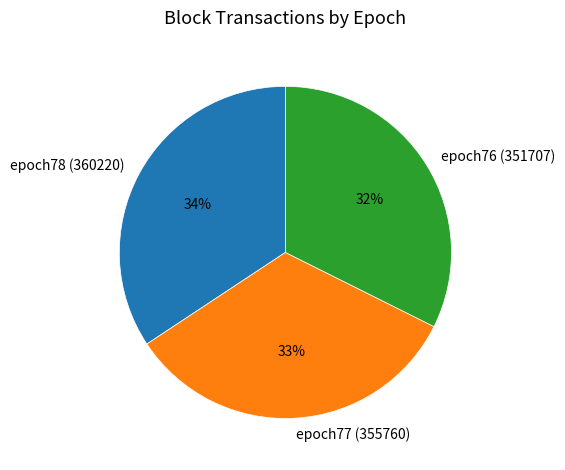

The epoch78 (360220) slice represents 28% of the pie. True or false?

False